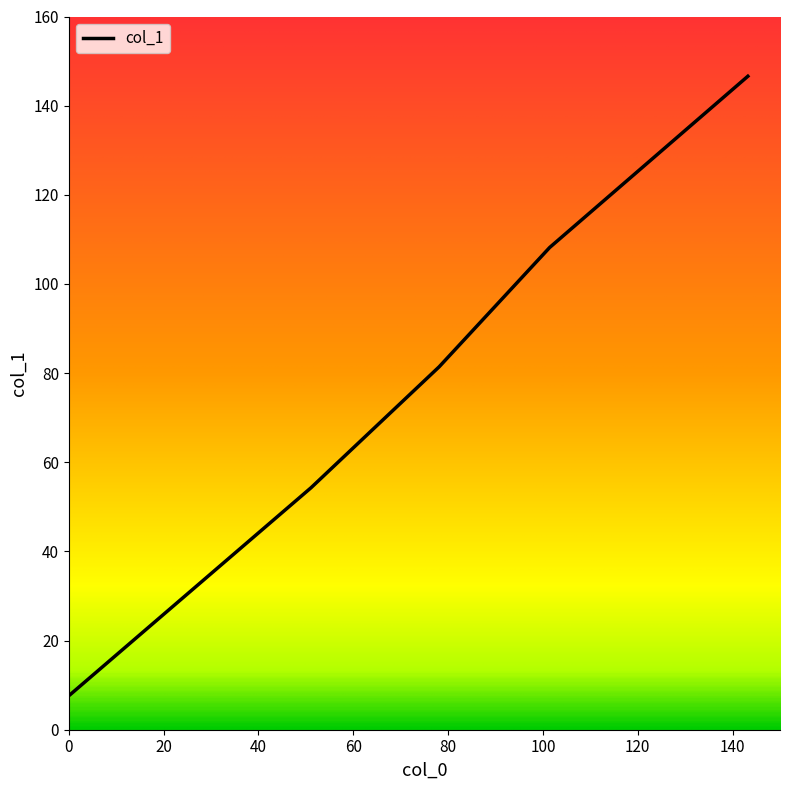

True or false: the data has more than 0 interior local peaks.

False